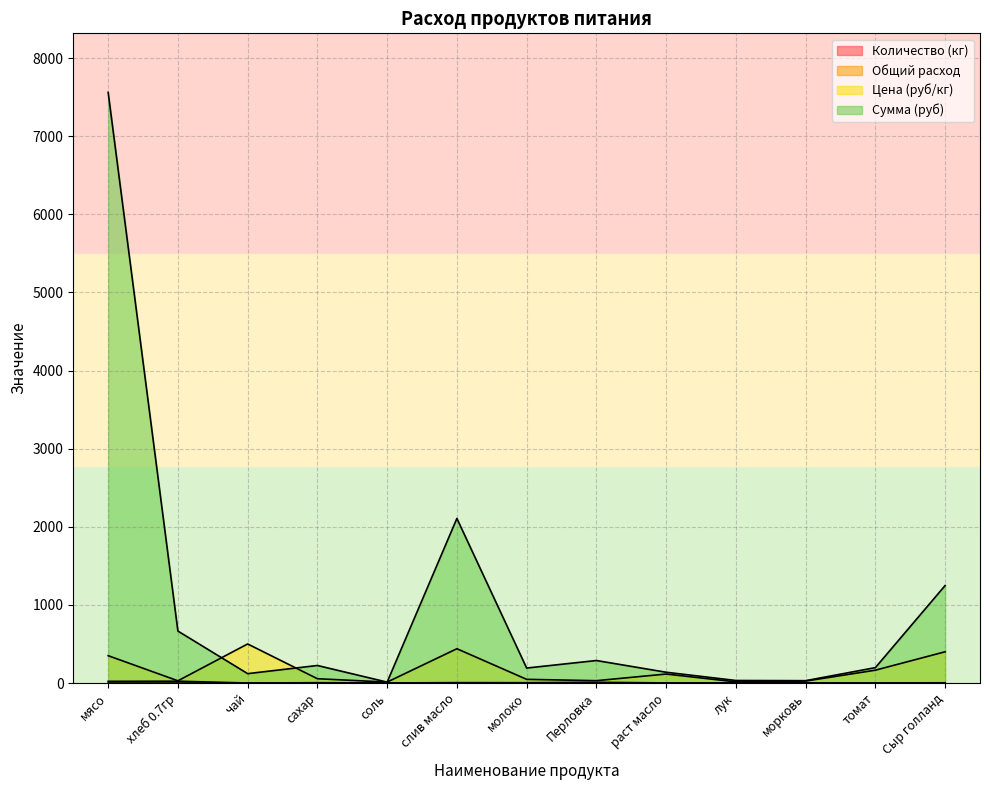

True or false: Общий расход and Количество (кг) cross at least once.

False